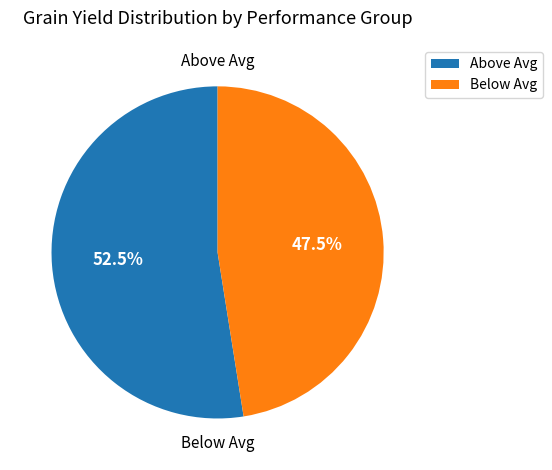

What percentage is NOT represented by Below Avg?

52.5%